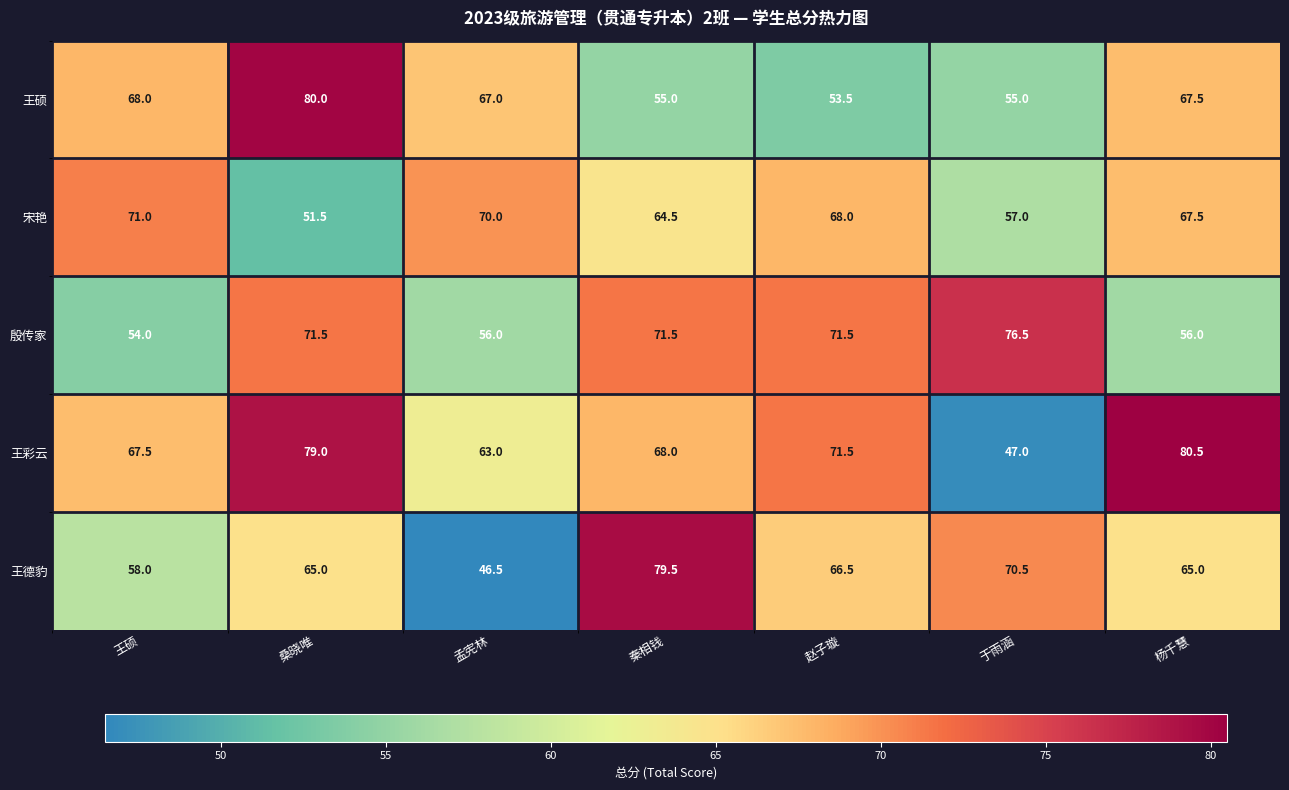

What is the minimum value shown in the chart?

46.5